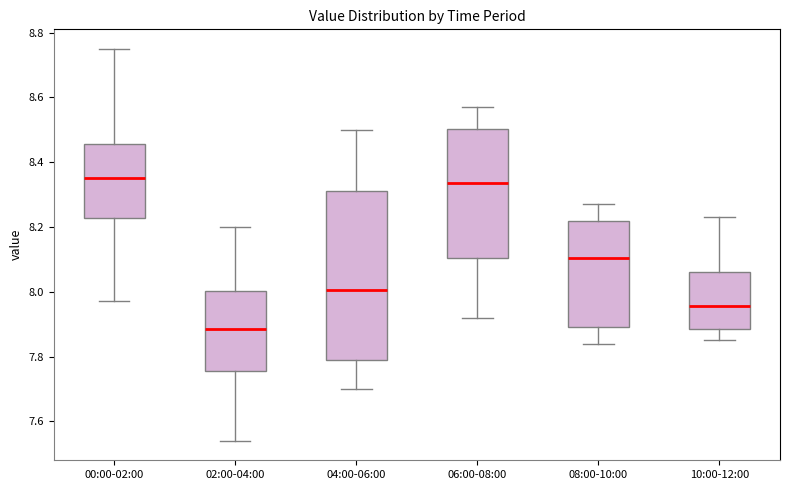

Where is the lower edge of the box for 00:00-02:00 on the y-axis? The values are not printed on the chart, so give them approximately, as read against the axis.

8.22